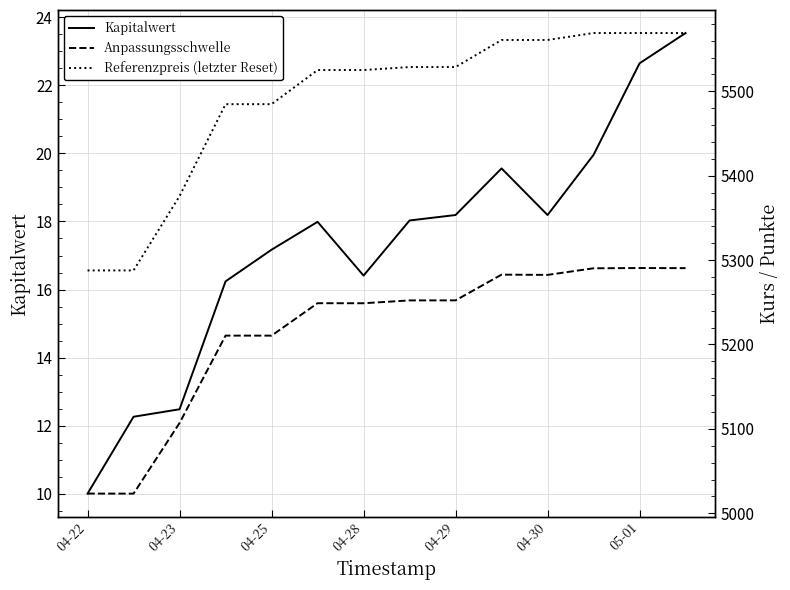

At how many categories does at least one series exceed 497?

14